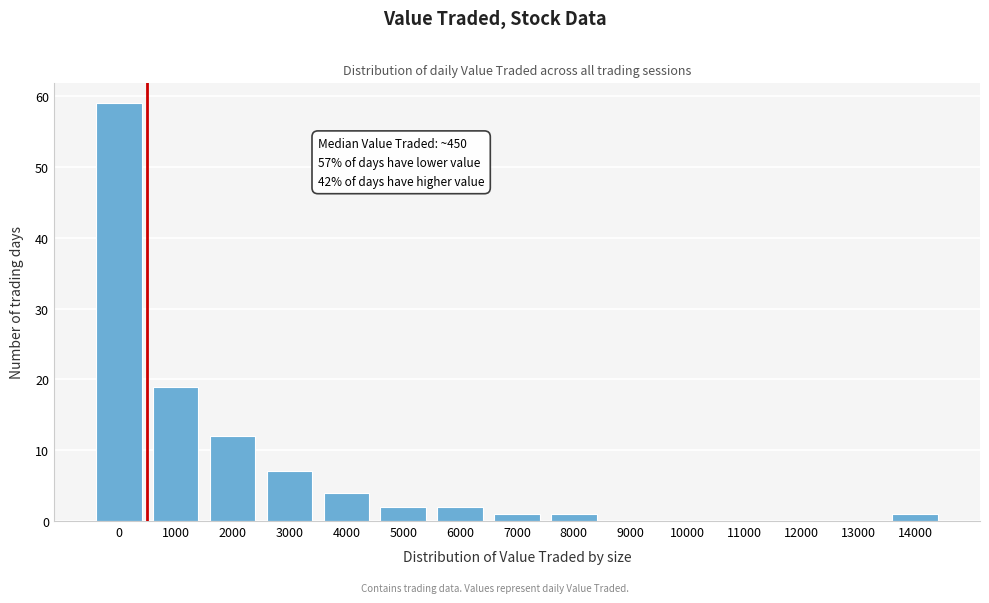

Reading left to right, what are all the values shown in this chart?

0=59	1000=19	2000=12	3000=7	4000=4	5000=2	6000=2	7000=1	8000=1	9000=0	10000=0	11000=0	12000=0	13000=0	14000=1